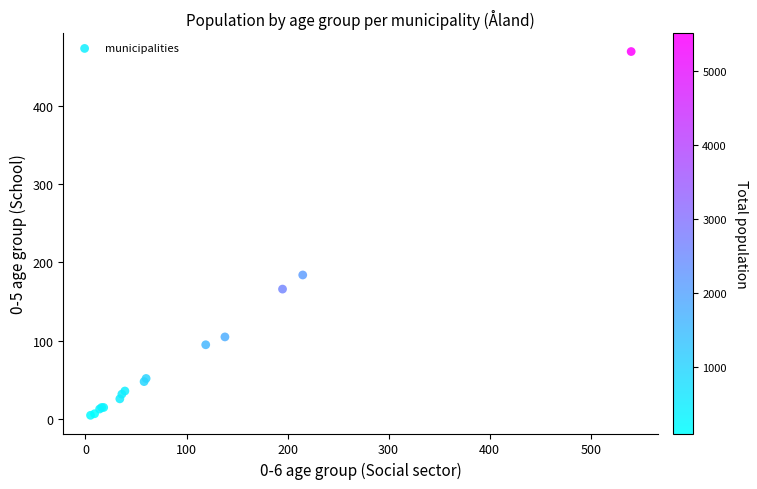

What Y value in the scatter plot is closest to 237?

184